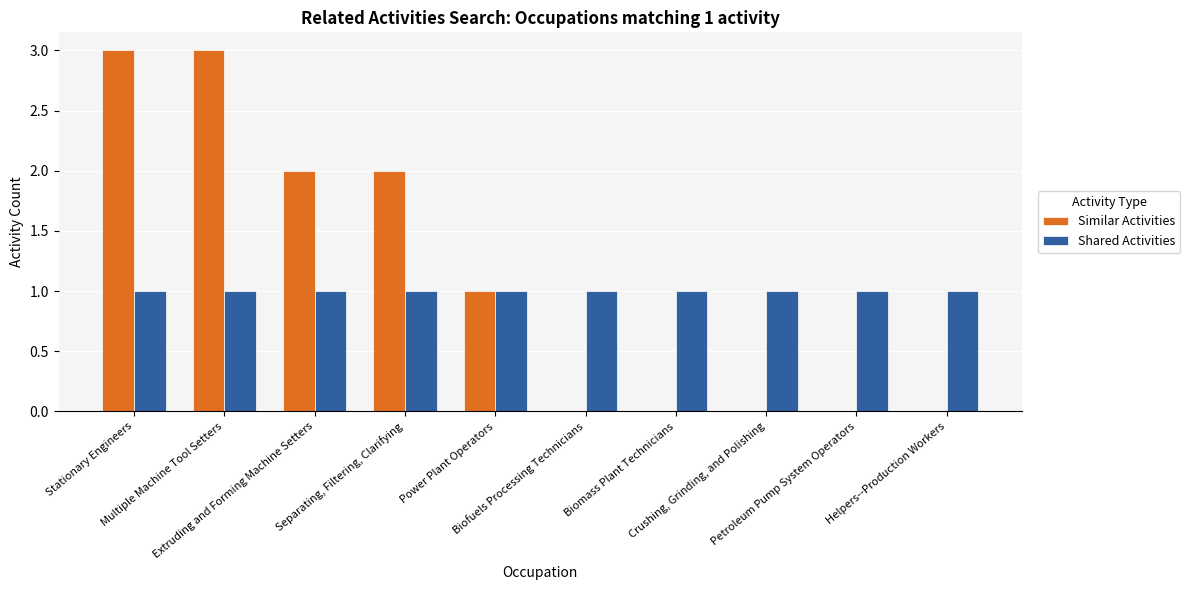

What is the sum of the Similar Activities values at Petroleum Pump System Operators and Power Plant Operators?

1